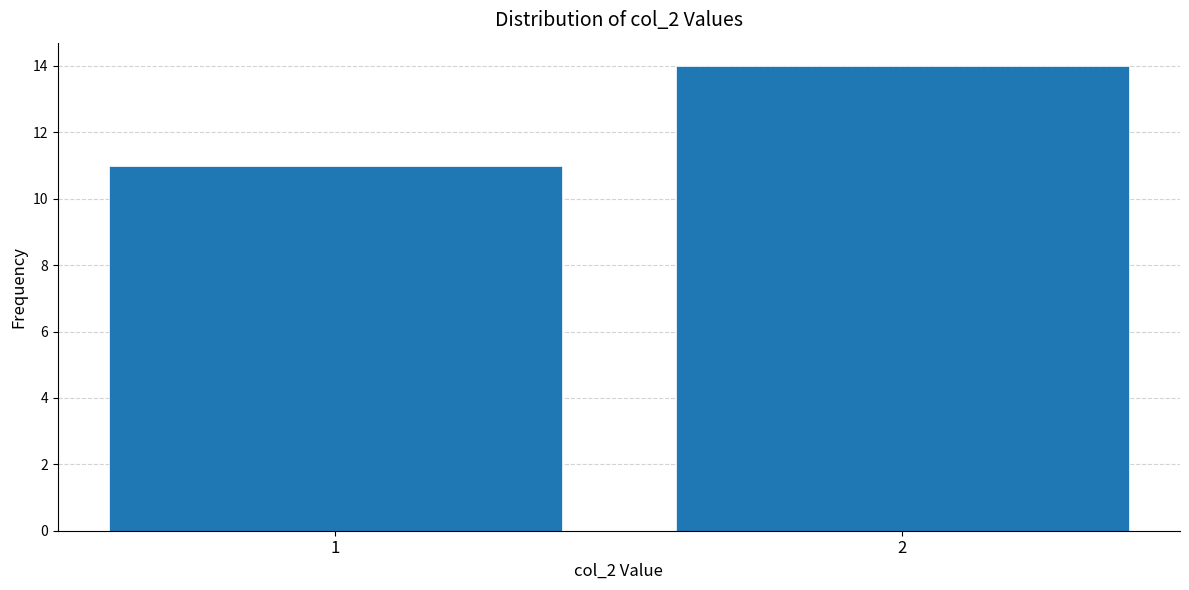

Reading right to left, transcribe all the data shown in this chart.

2=14	1=11